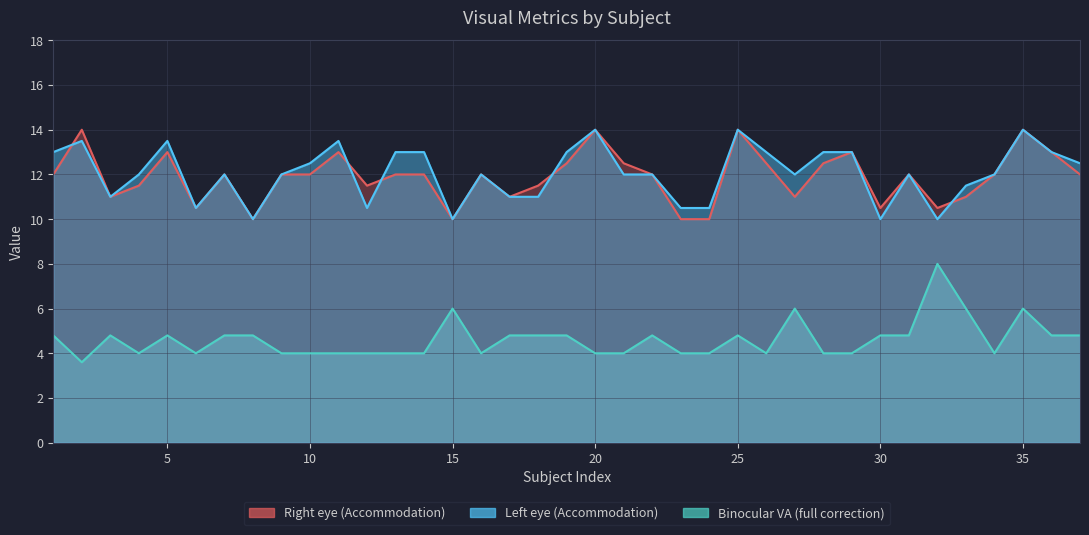

How many categories are shown in the chart?

37